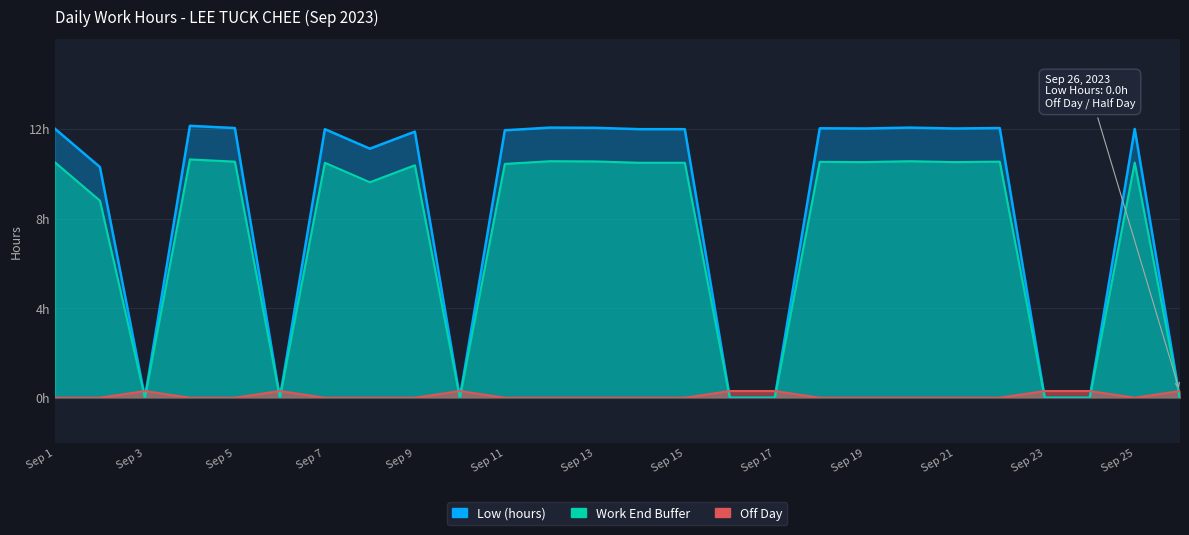

At how many categories does at least one series exceed 1?

18